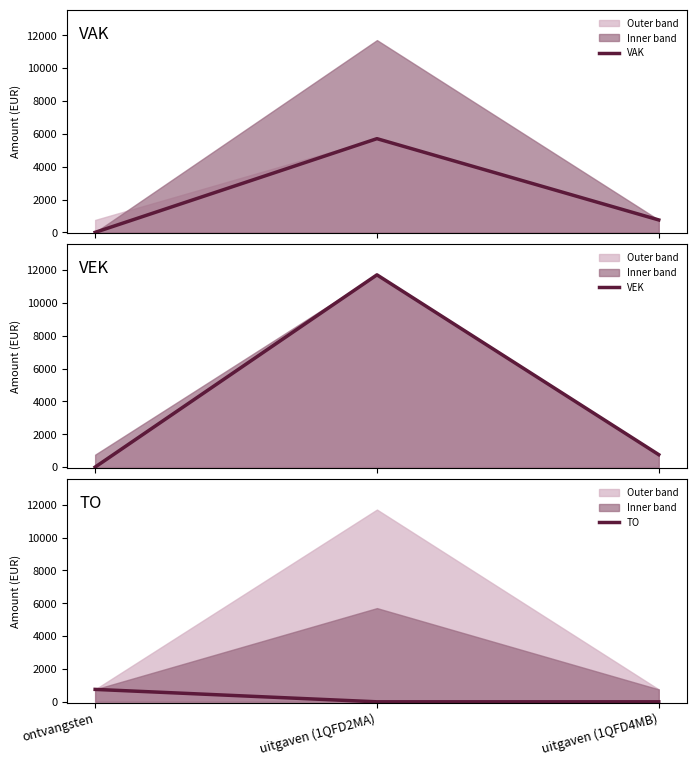

How many series are shown in this chart?

3